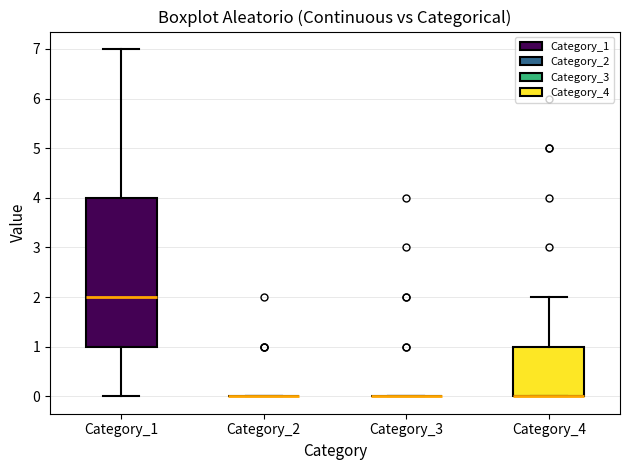

Reading left to right, read every box against the y-axis: the position of its median line, the range the box covers, and the ends of its whiskers. The values are not printed on the chart, so give them approximately, as read against the axis.

Category_1: median 2, box 1 to 4, whiskers 0 to 7
Category_2: box collapsed to a line at 0, whiskers 0 to 0
Category_3: box collapsed to a line at 0, whiskers 0 to 0
Category_4: median 0 (drawn on the box's lower edge), box 0 to 1, whiskers 0 to 2